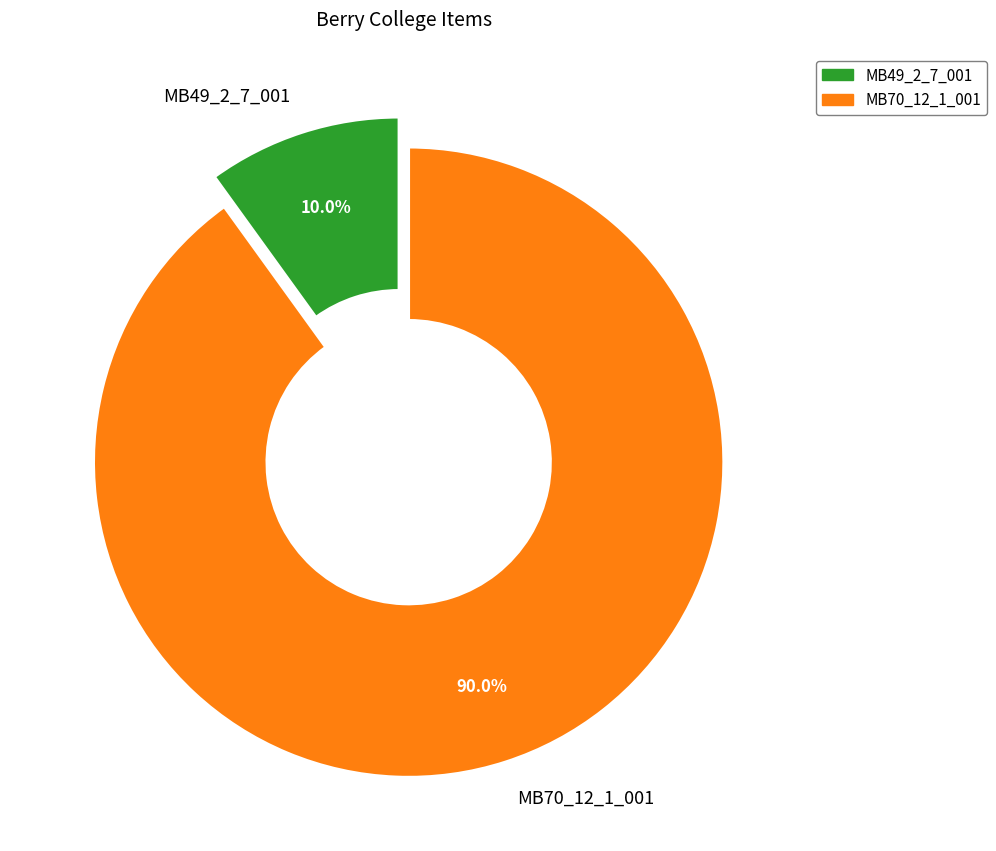

What percentage is the MB70_12_1_001 slice, to the nearest percent?

90%